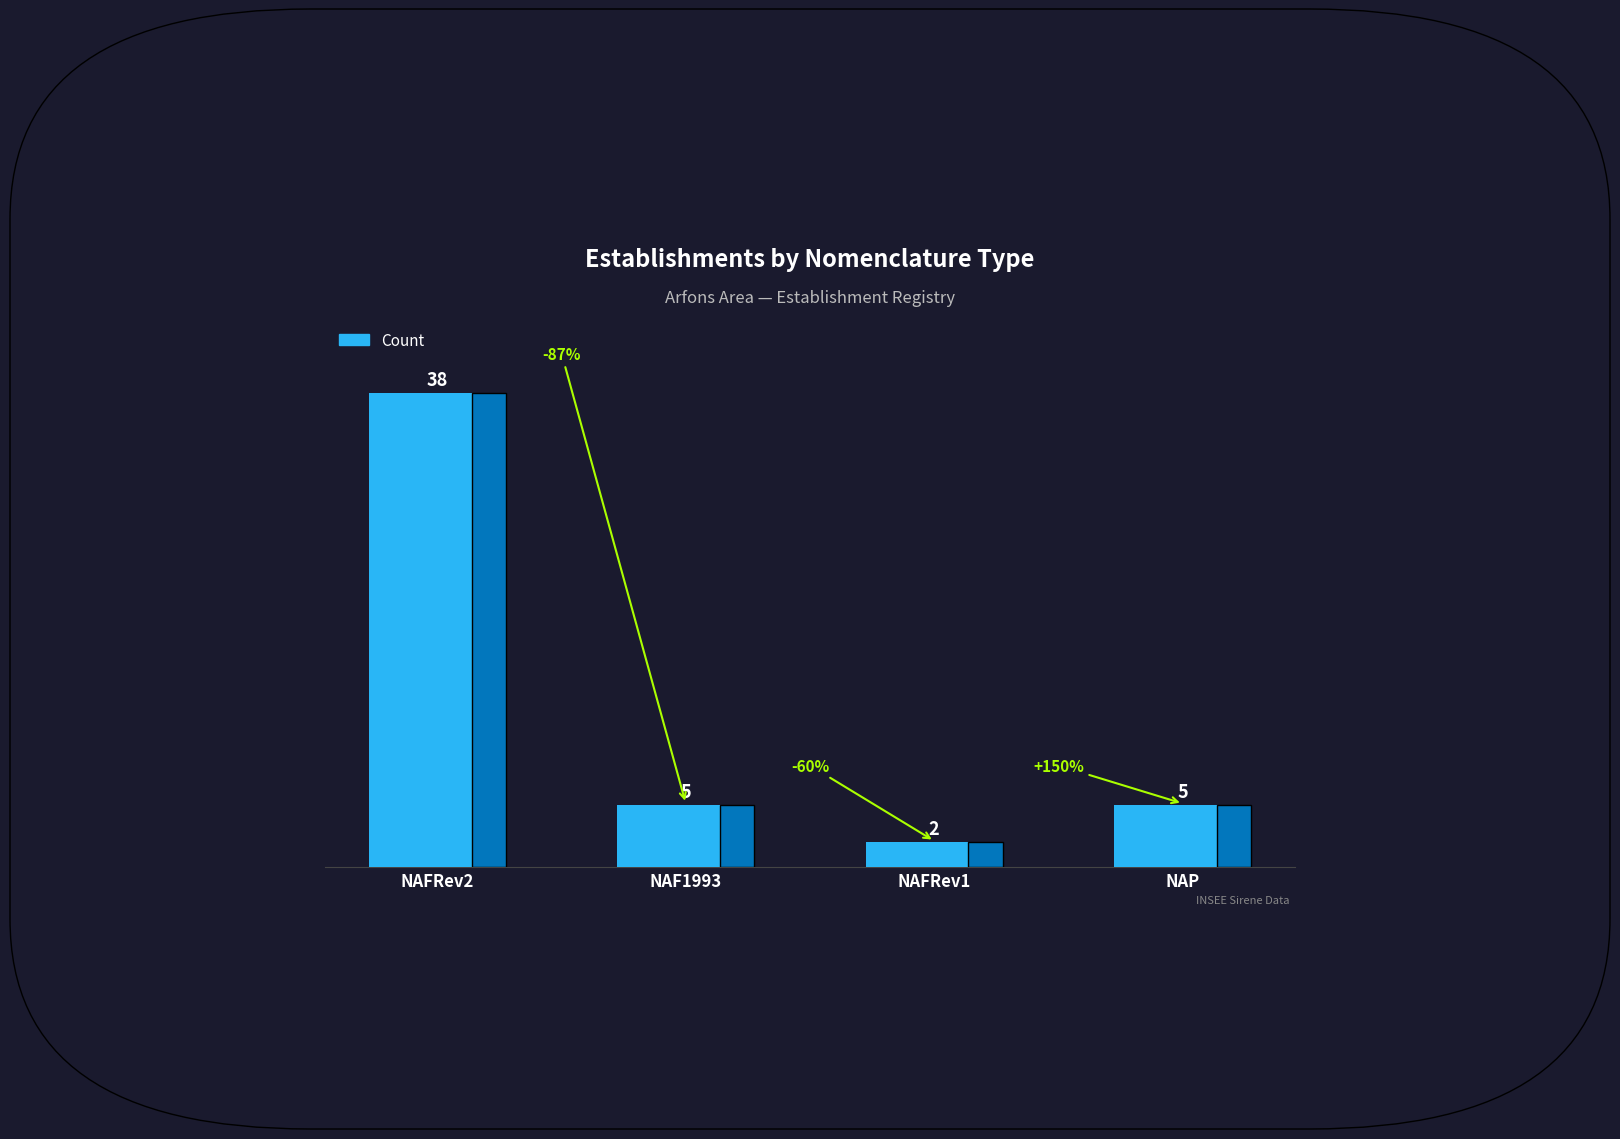

True or false: the data shows 5 at NAP.

True